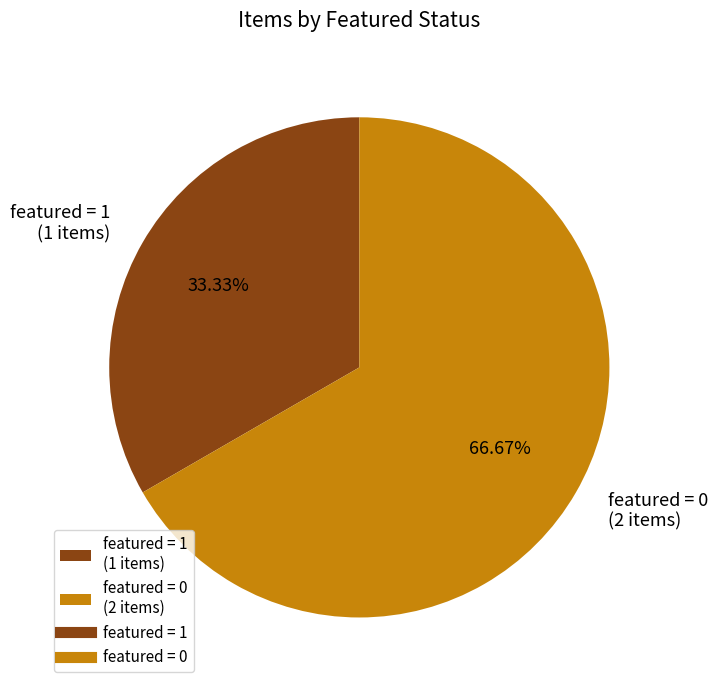

How many slices are in this pie chart?

2